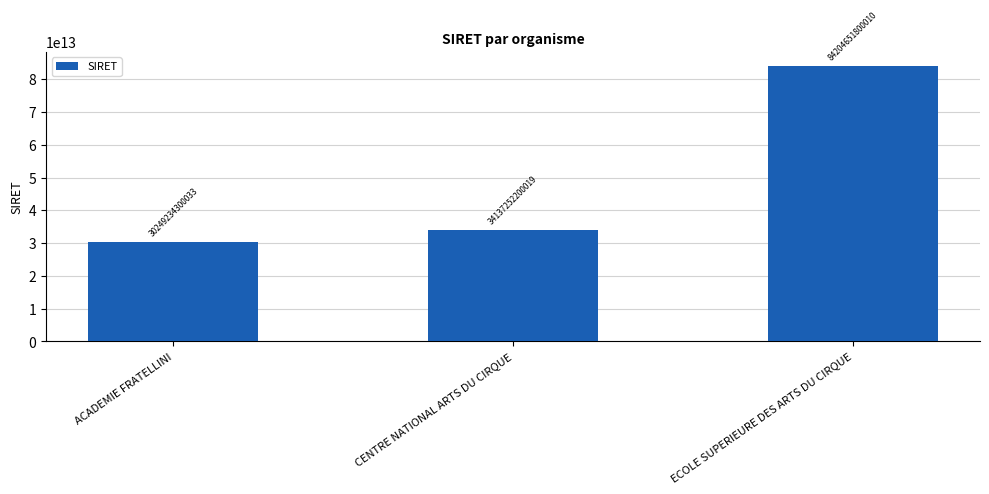

Count the number of categories in the chart.

3